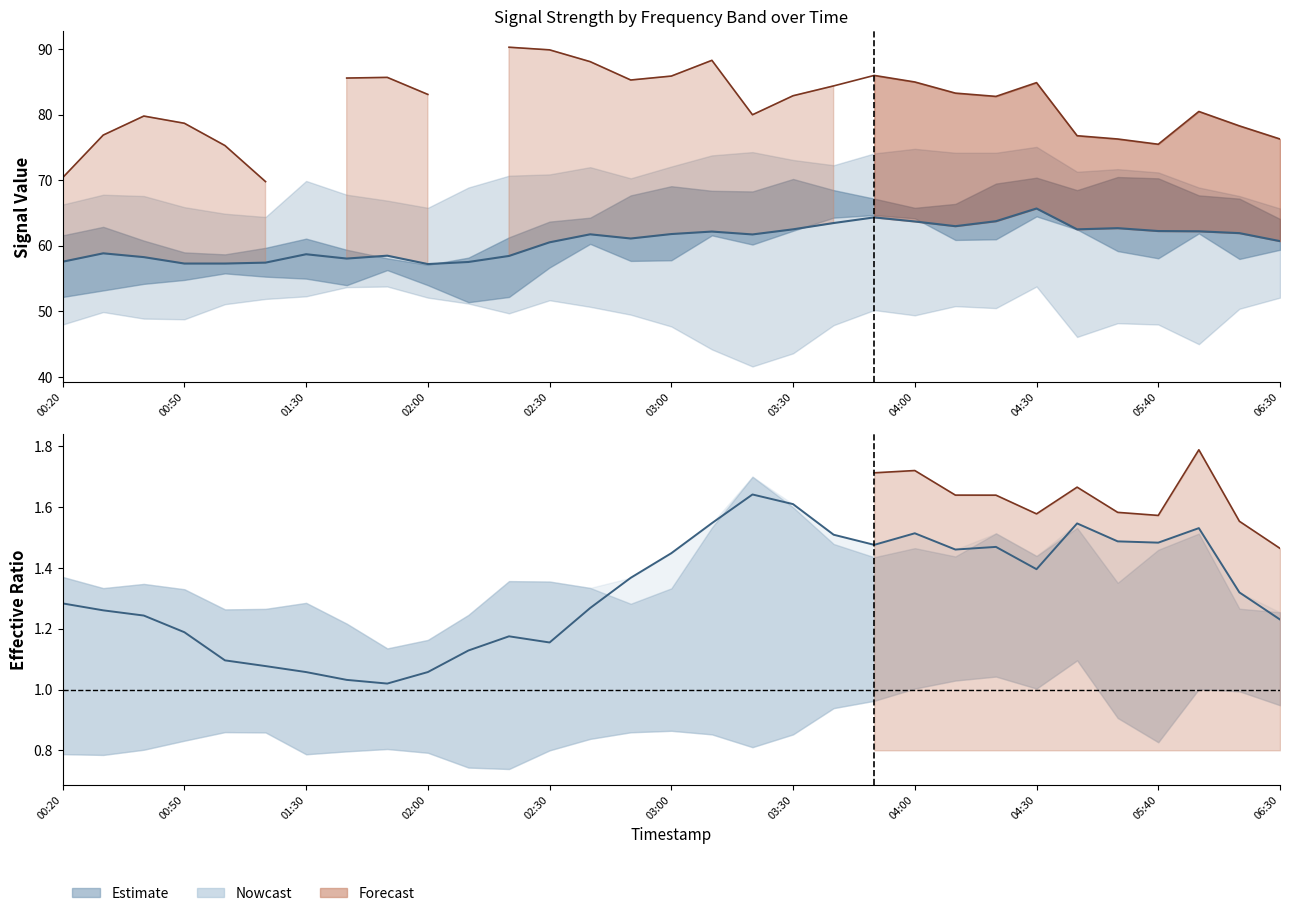

Between 17 and 23, which series saw the biggest shift?

Forecast line